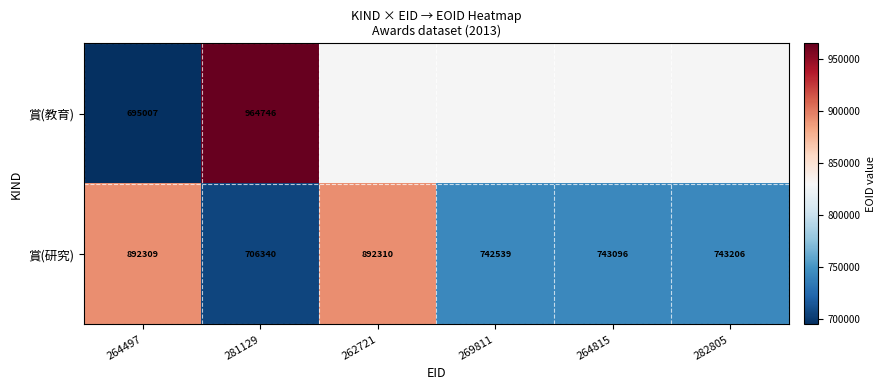

Is it true that 賞(研究) equals 415196.7 at 262721?

False